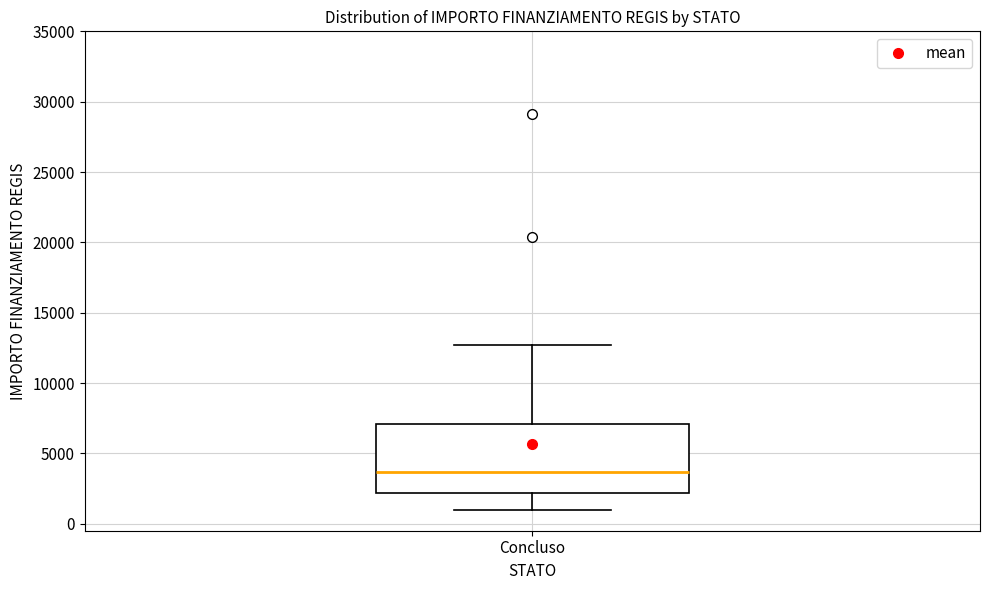

Read this box plot against the y-axis: the position of the median line, the range covered by the box, and the ends of both whiskers. The values are not printed on the chart, so give them approximately, as read against the axis.

median 3500, box 2000 to 7000, whiskers 1000 to 12500